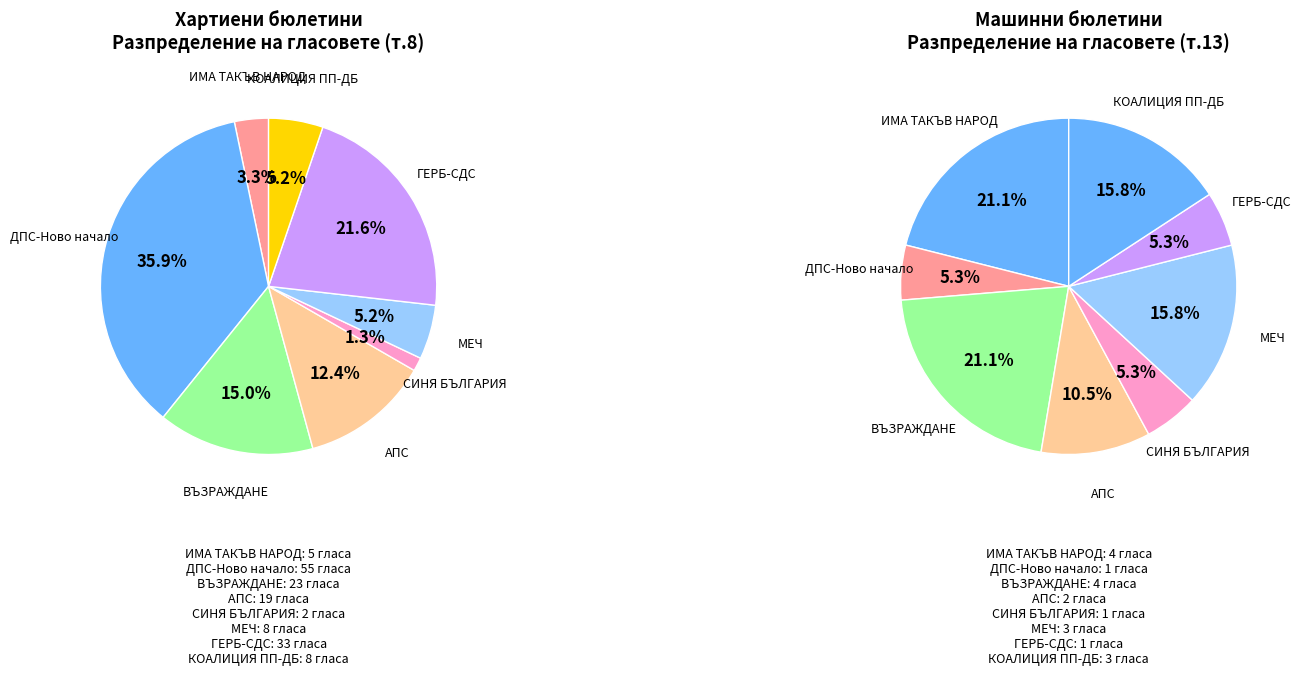

To the nearest percent, what is the average slice percentage?

12%